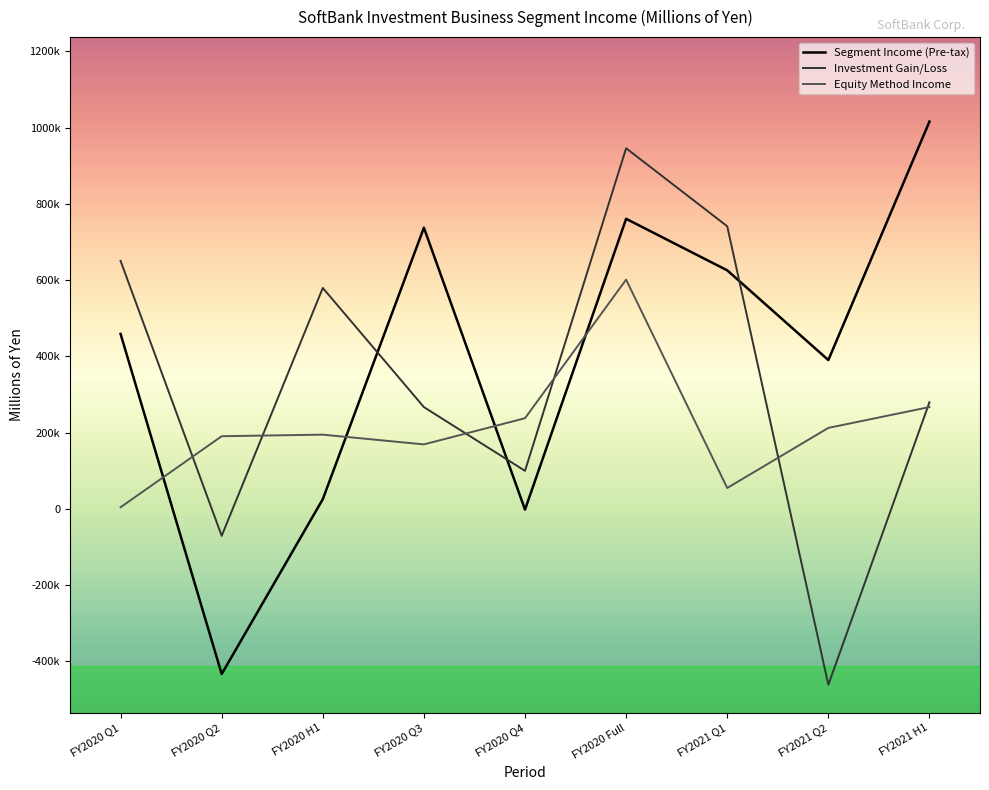

What are all the series names shown in the legend?

Segment Income (Pre-tax), Investment Gain/Loss, Equity Method Income